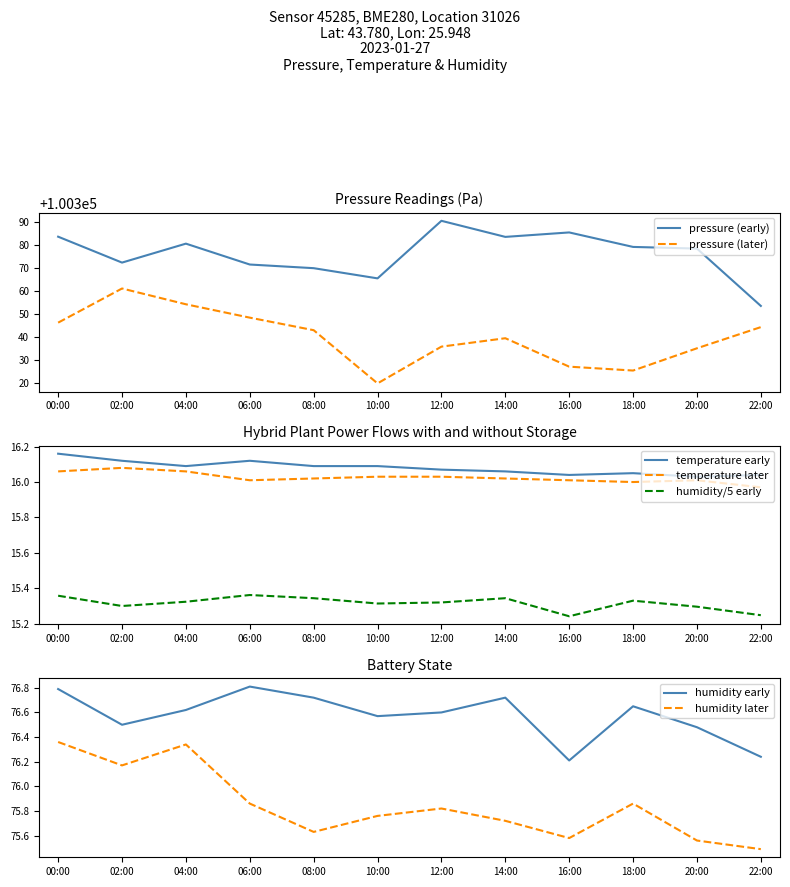

Between 18:00 and 00:00, which is larger?

00:00